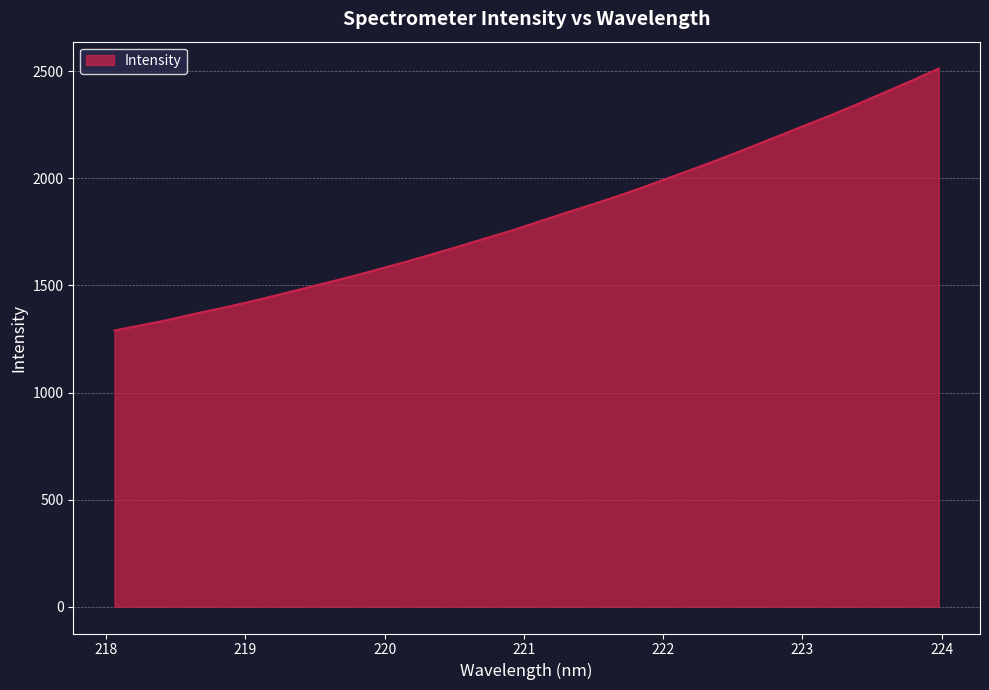

What is the difference between the maximum and minimum values?

1223.5